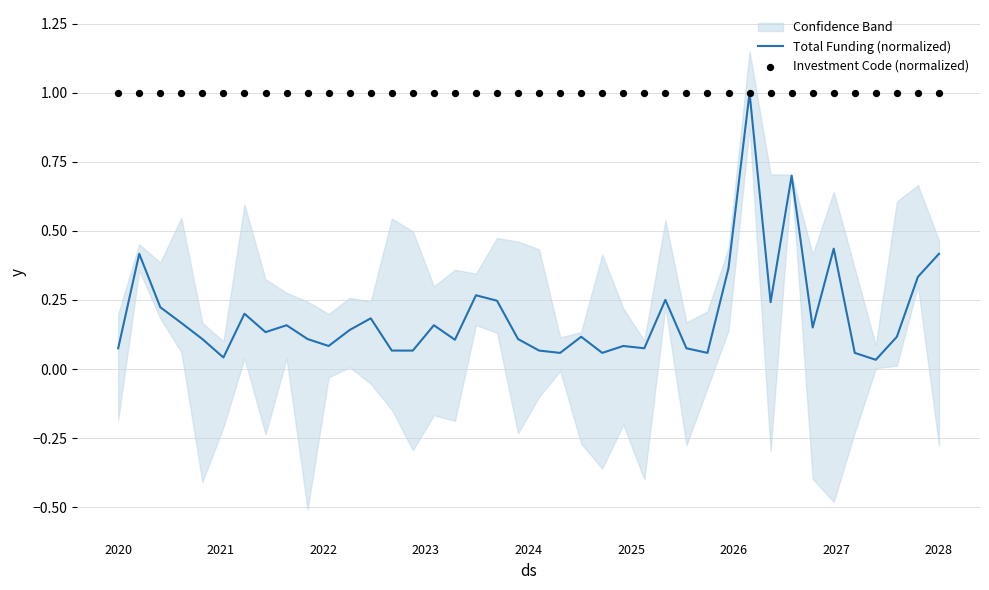

What is the total value across all series at 17?

1.3